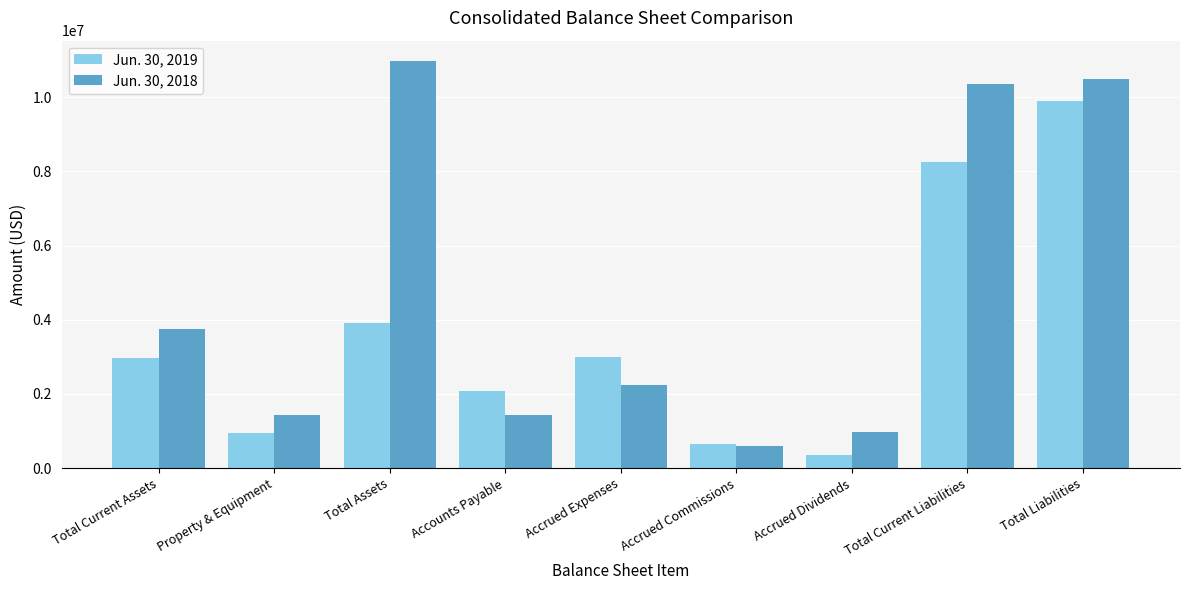

True or false: Jun. 30, 2019 has a value of 4644256 at Total Current Assets.

False